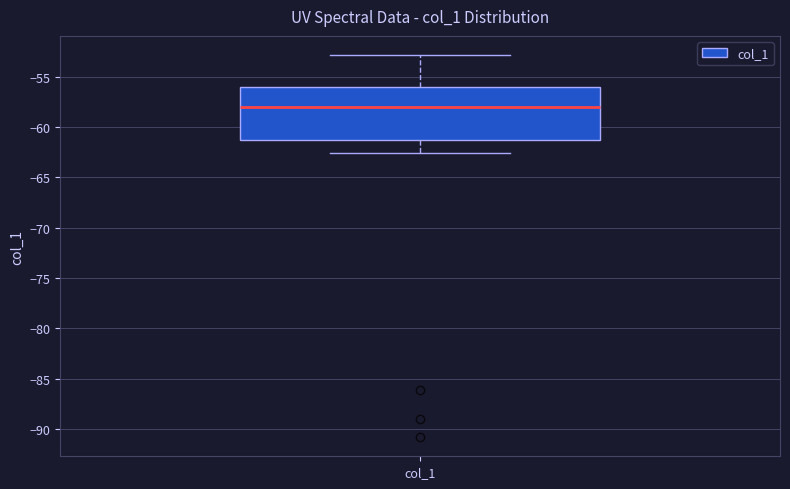

Where does the lower whisker of the box for col_1 end on the y-axis? The values are not printed on the chart, so give them approximately, as read against the axis.

-62.5